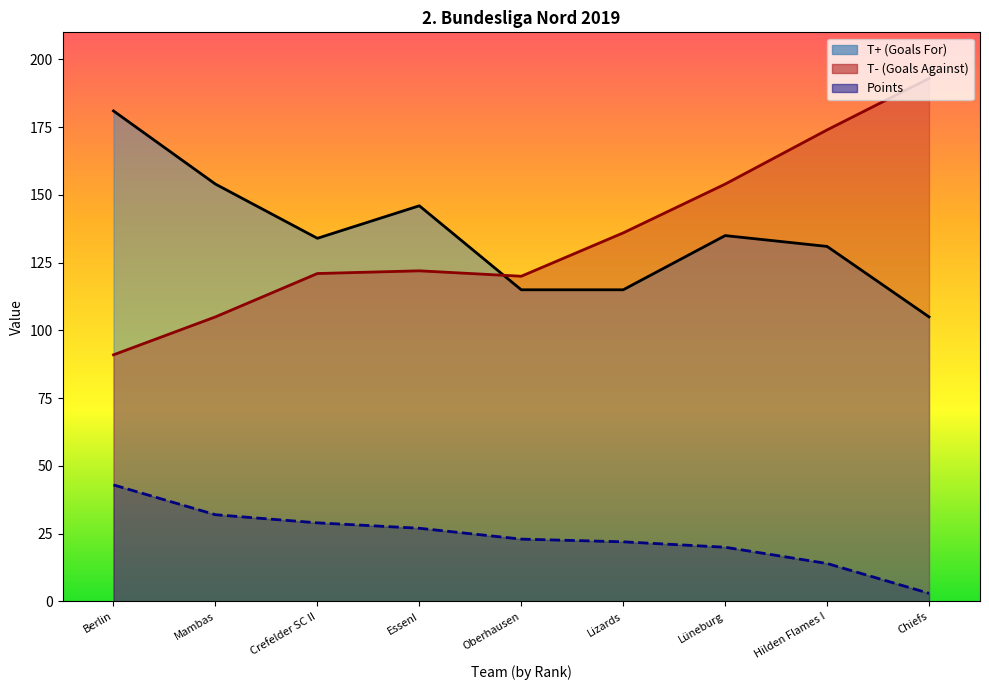

What is the maximum value shown in the chart?

193